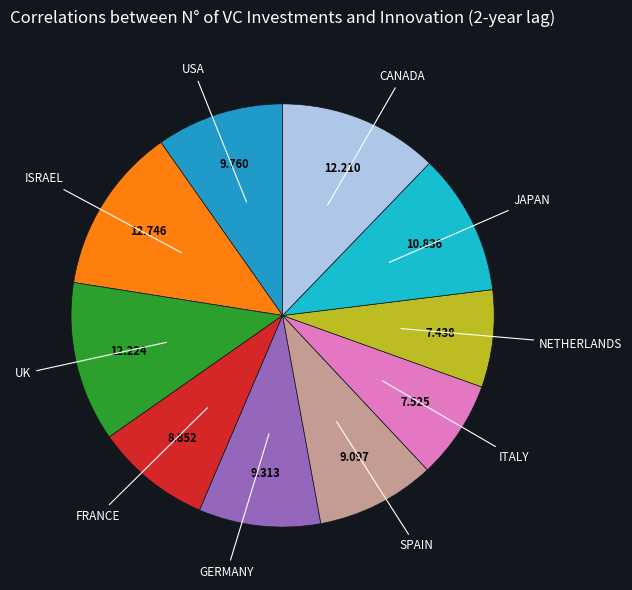

How many segments does this pie chart have?

10